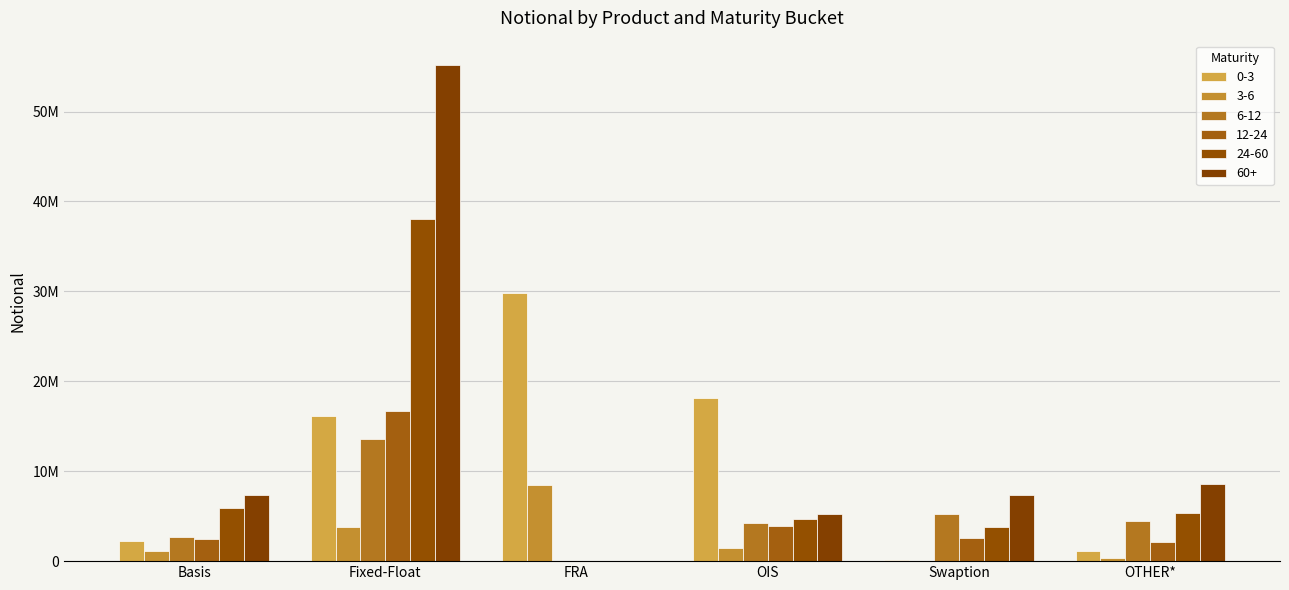

Are the bars grouped side by side (vs. stacked)?

Yes